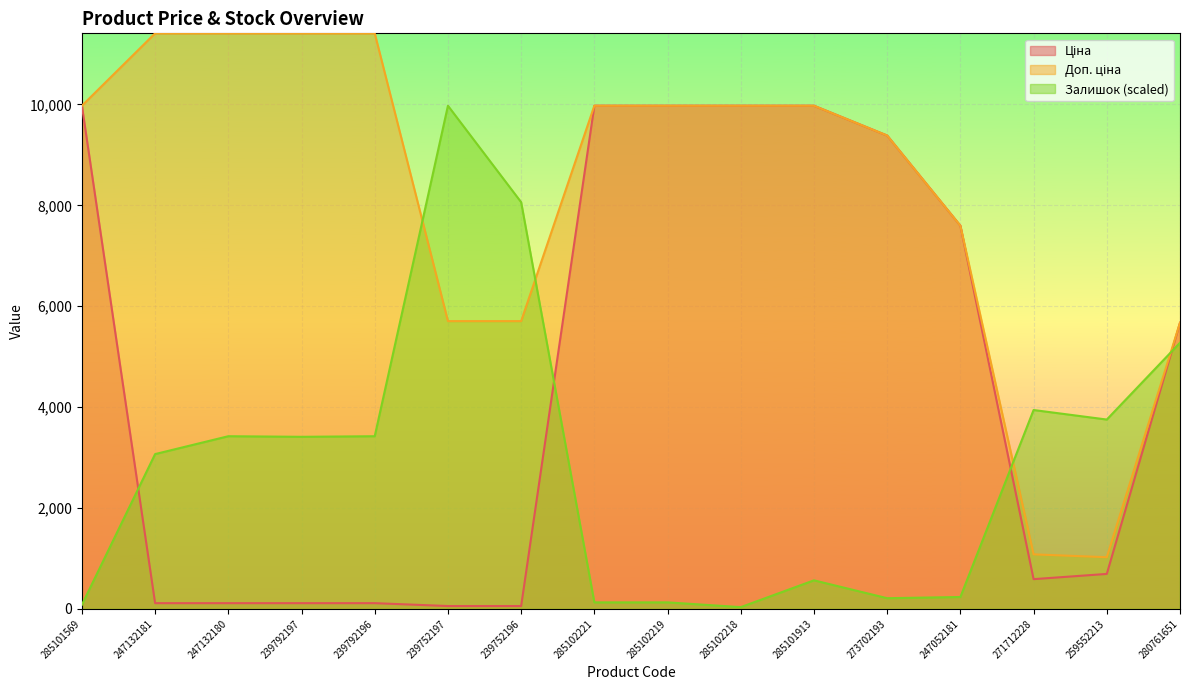

True or false: Залишок has more than 2 points higher than both neighbors.

True